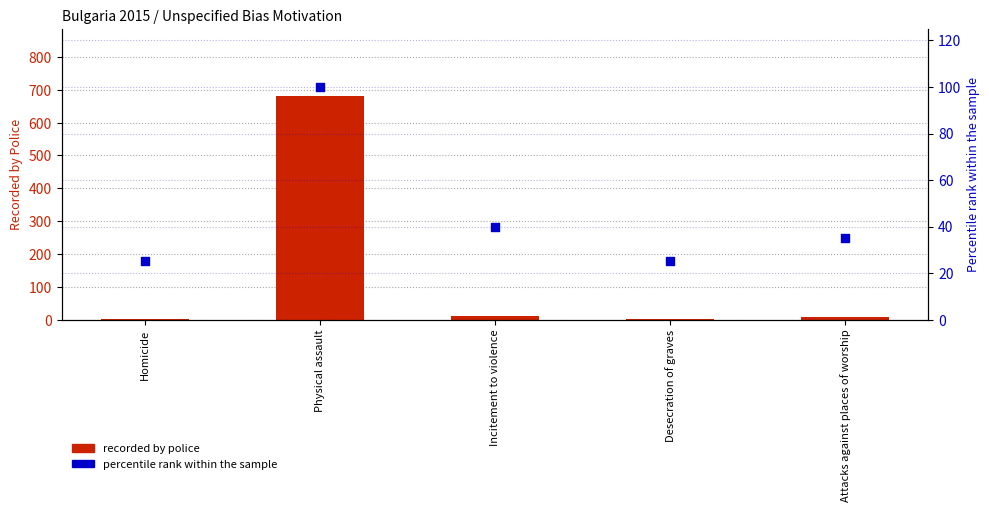

Which series has the largest Y range (max minus min)?

recorded by police